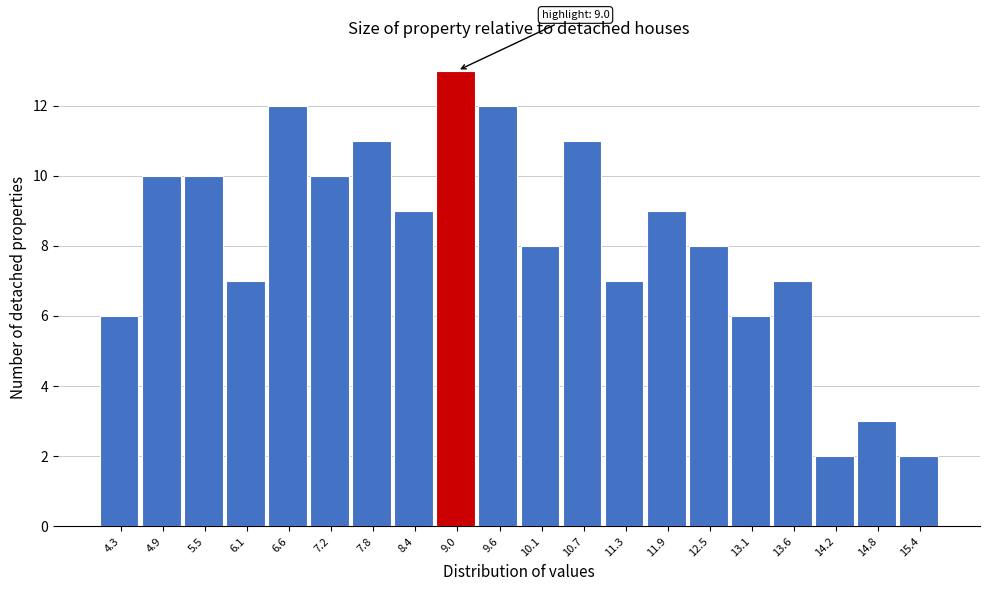

Reading left to right, extract all data points from this chart.

4.3=6	4.9=10	5.5=10	6.1=7	6.6=12	7.2=10	7.8=11	8.4=9	9.0=13	9.6=12	10.1=8	10.7=11	11.3=7	11.9=9	12.5=8	13.1=6	13.6=7	14.2=2	14.8=3	15.4=2